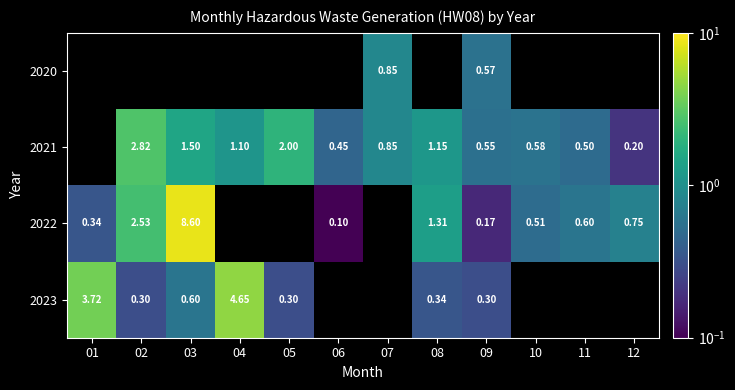

At which category is the sum across all series the highest?

09